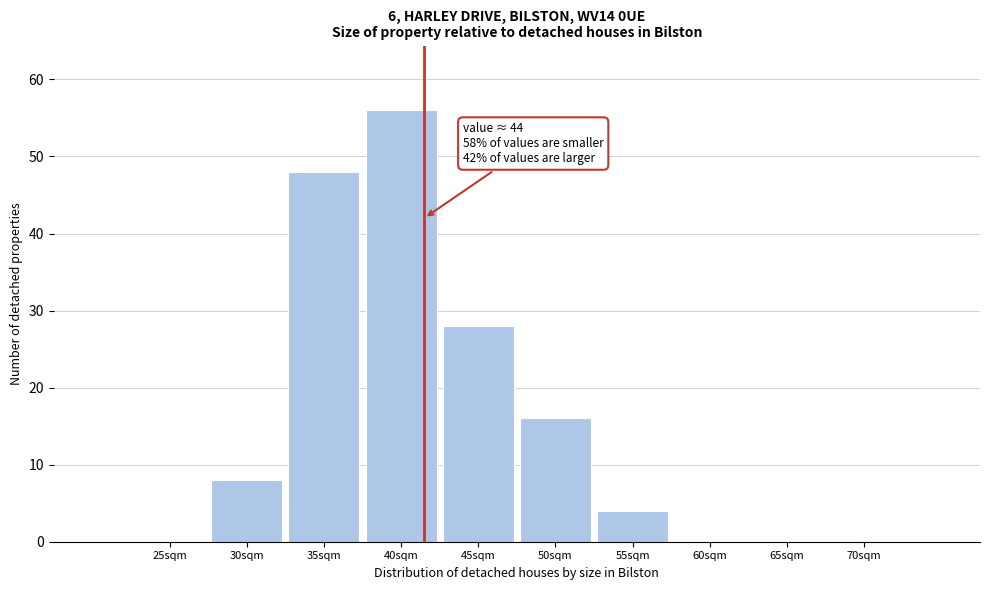

Reading right to left, transcribe all the data shown in this chart.

70sqm=0	65sqm=0	60sqm=0	55sqm=4	50sqm=16	45sqm=28	40sqm=56	35sqm=48	30sqm=8	25sqm=0